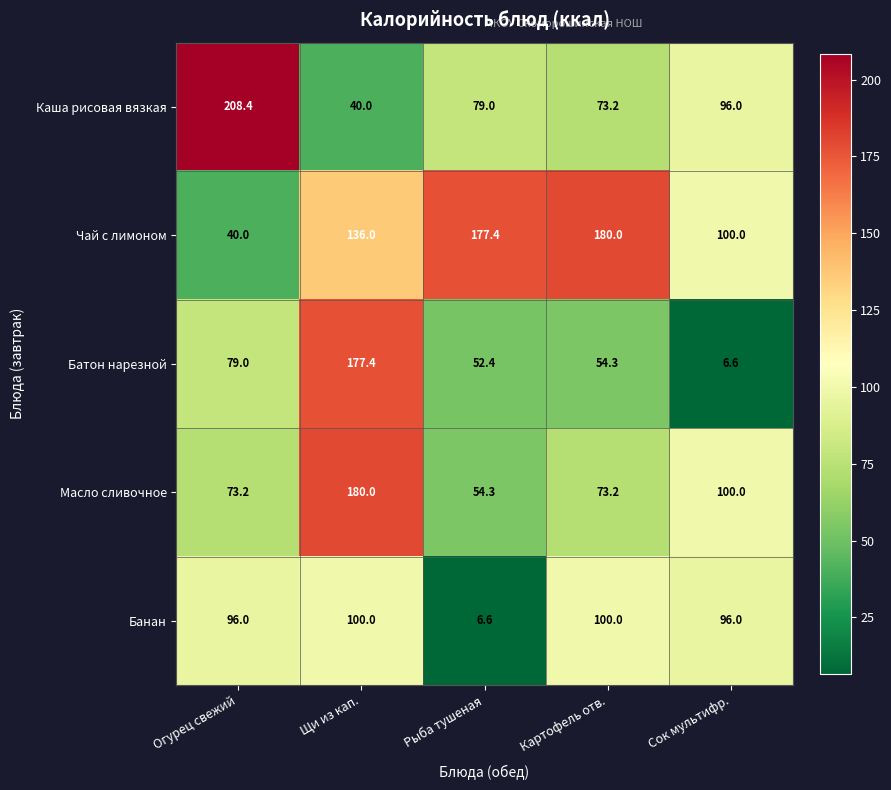

At which label does Каша рисовая вязкая first exceed 79?

Огурец свежий